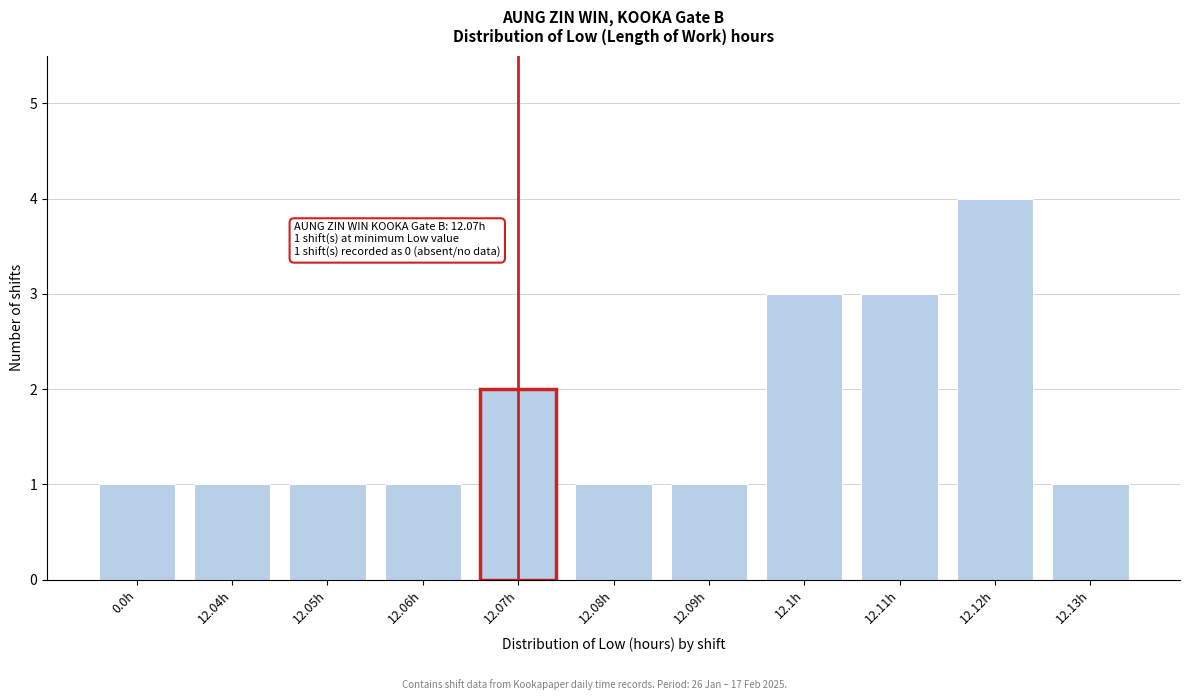

Reading left to right, transcribe all the data shown in this chart.

1	1	1	1	2	1	1	3	3	4	1